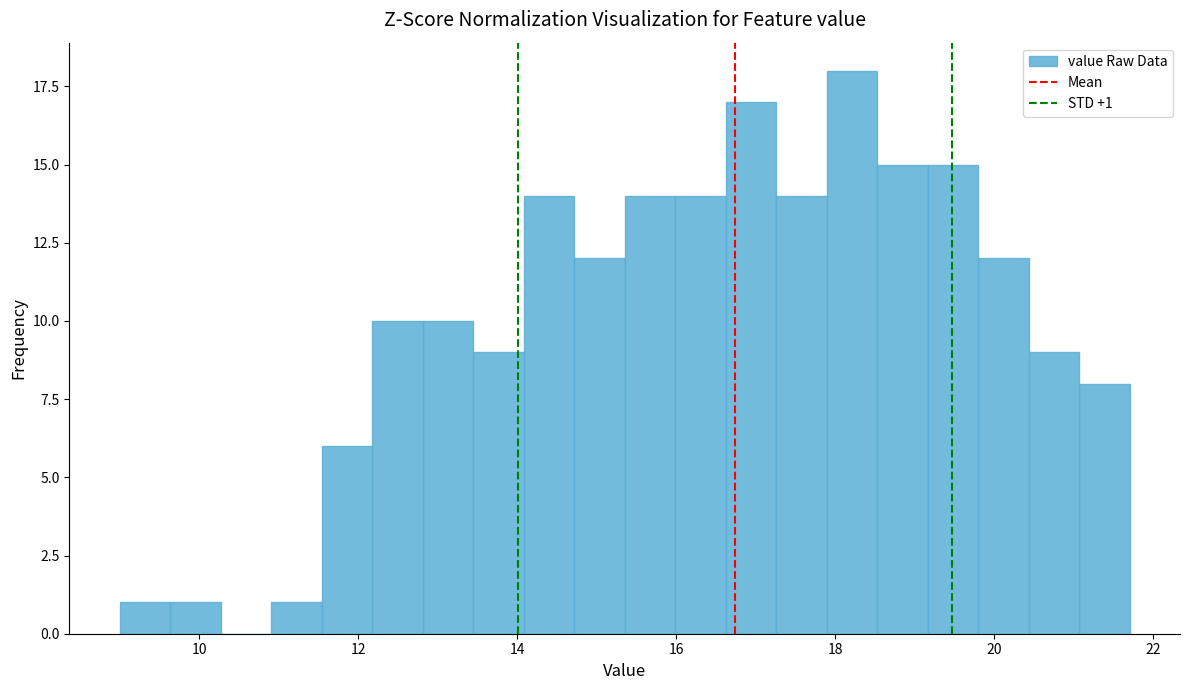

Read against the x-axis, roughly where is the centre of the tallest bar?

18.2